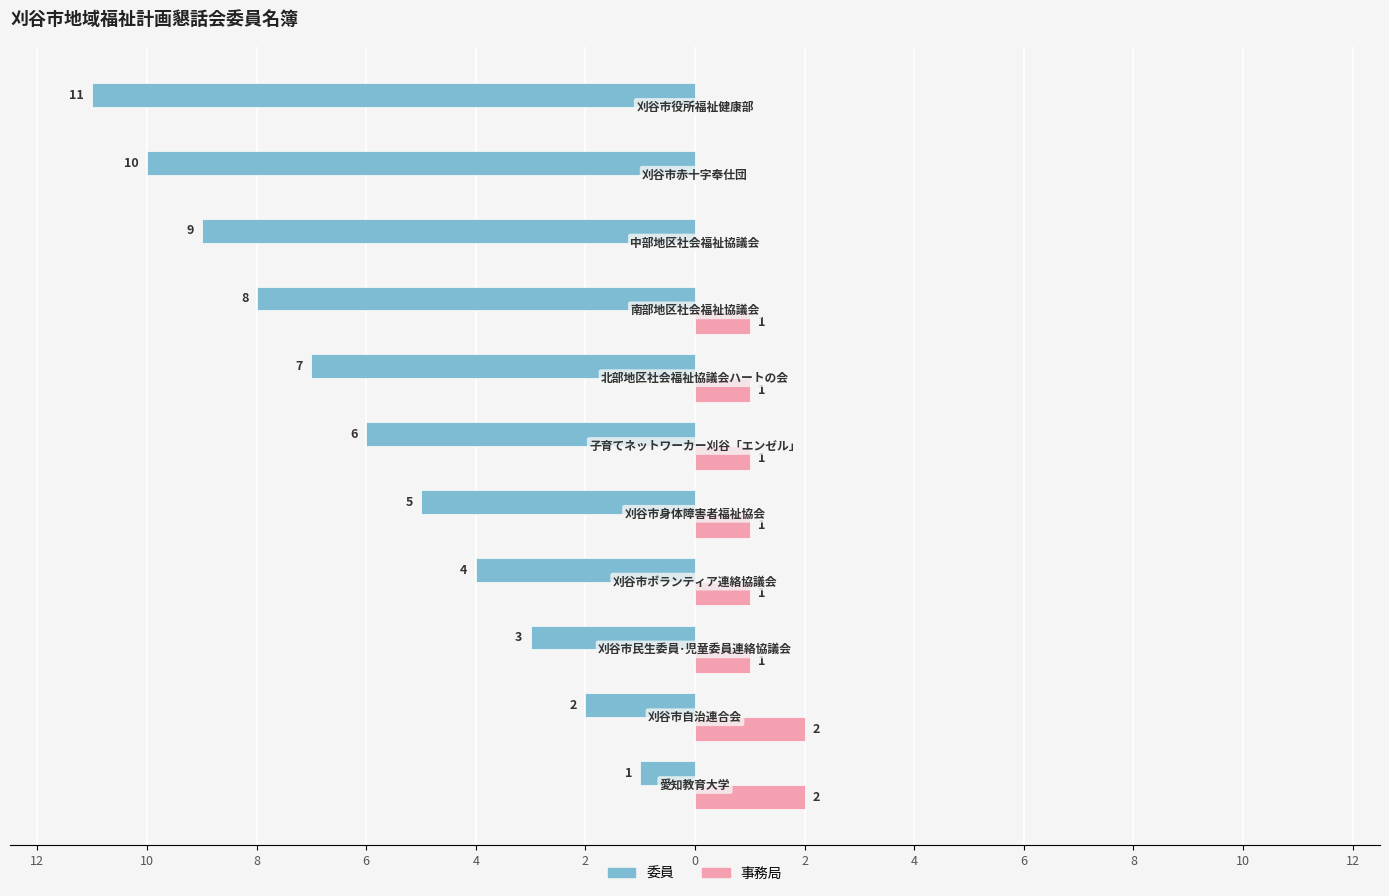

What are all the series names shown in the legend?

委員, 事務局